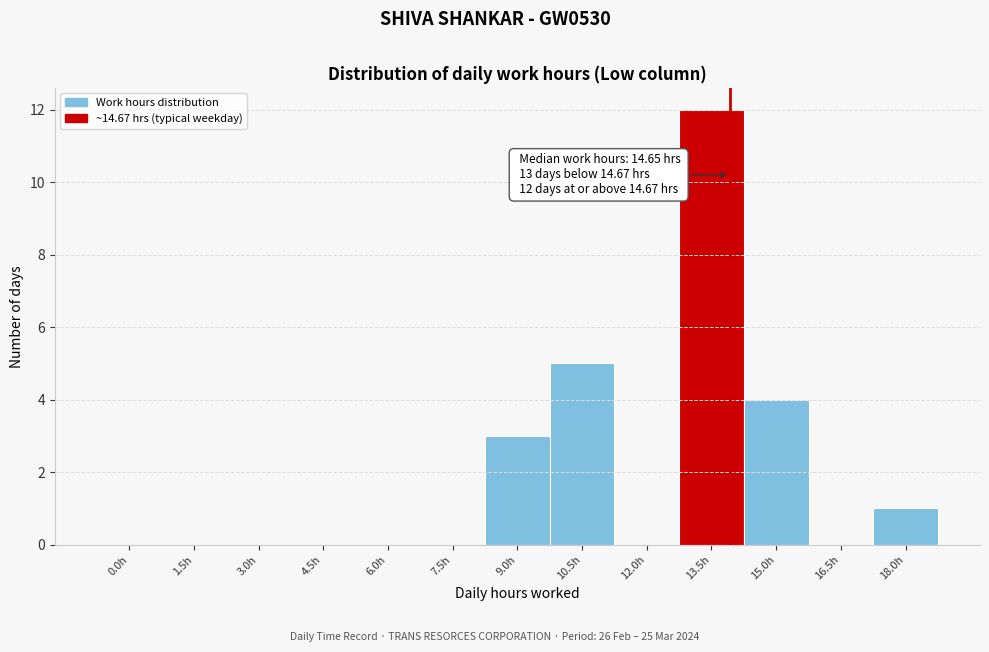

Reading left to right, what are all the values shown in this chart?

0.0h=0	1.5h=0	3.0h=0	4.5h=0	6.0h=0	7.5h=0	9.0h=3	10.5h=5	12.0h=0	13.5h=12	15.0h=4	16.5h=0	18.0h=1